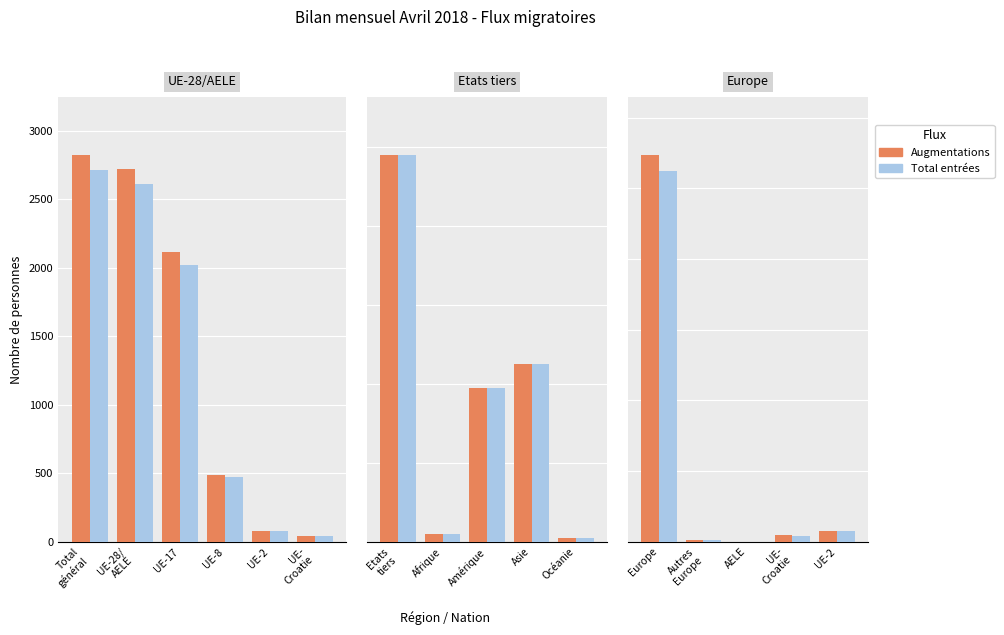

True or false: Total entrées has a value of 103 at UE-2.

False